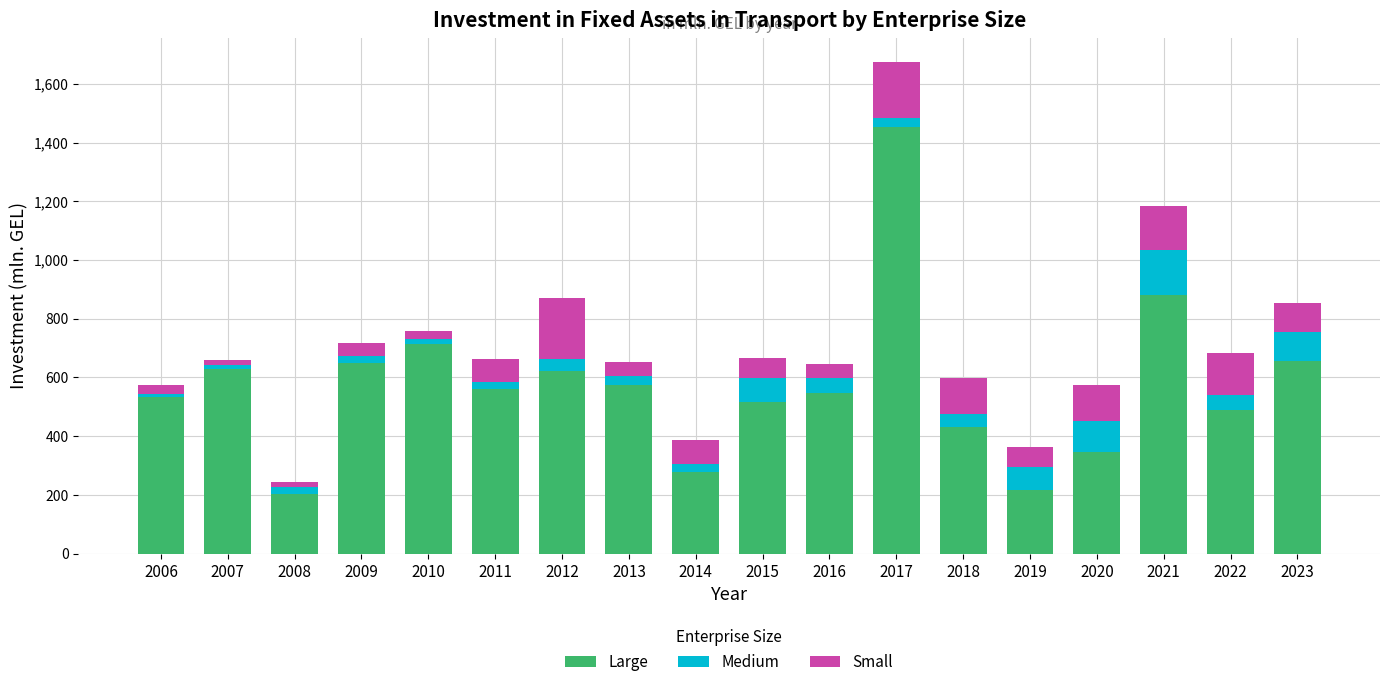

What is the approximate value of Large at 2019?

217.9